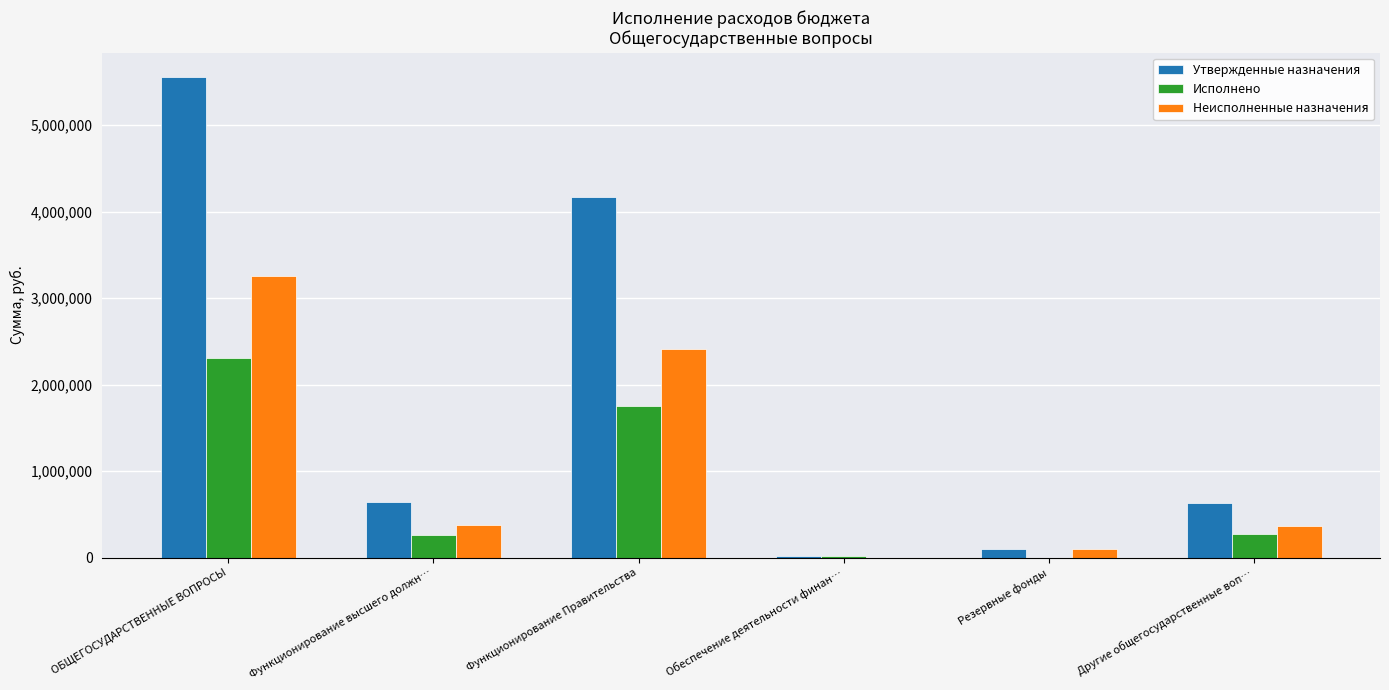

What is the maximum value for Неисполненные назначения?

3254299.4